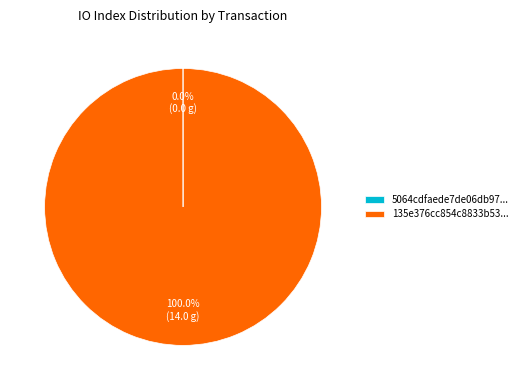

Which category has the biggest portion of the pie?

135e376cc854c8833b53...